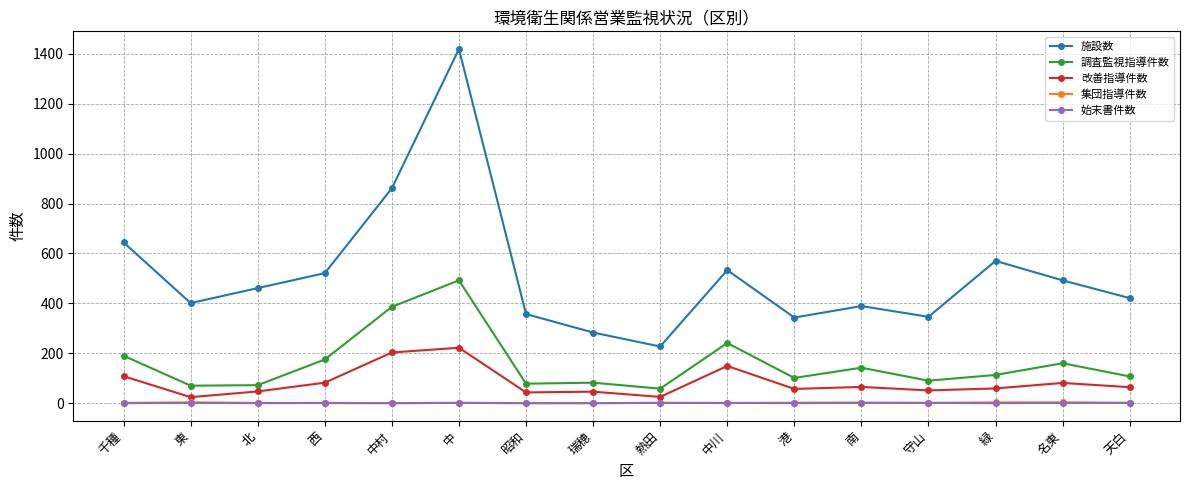

How many data points does each series have?

16